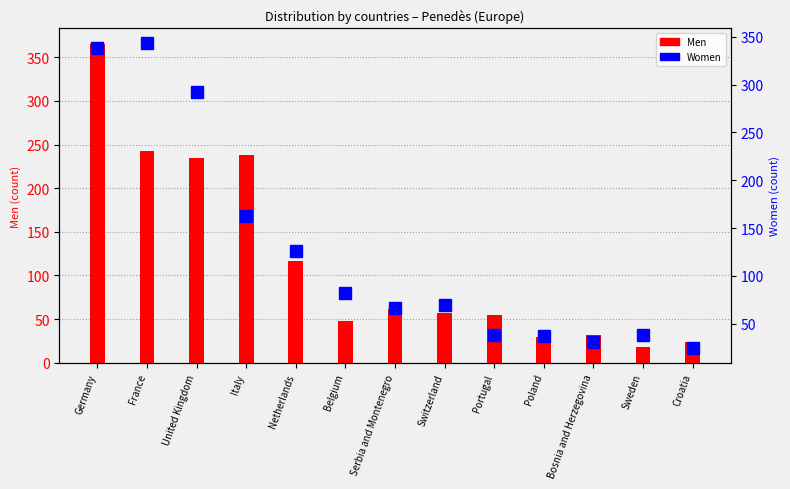

The Women series shows 544 at Germany. True or false?

False